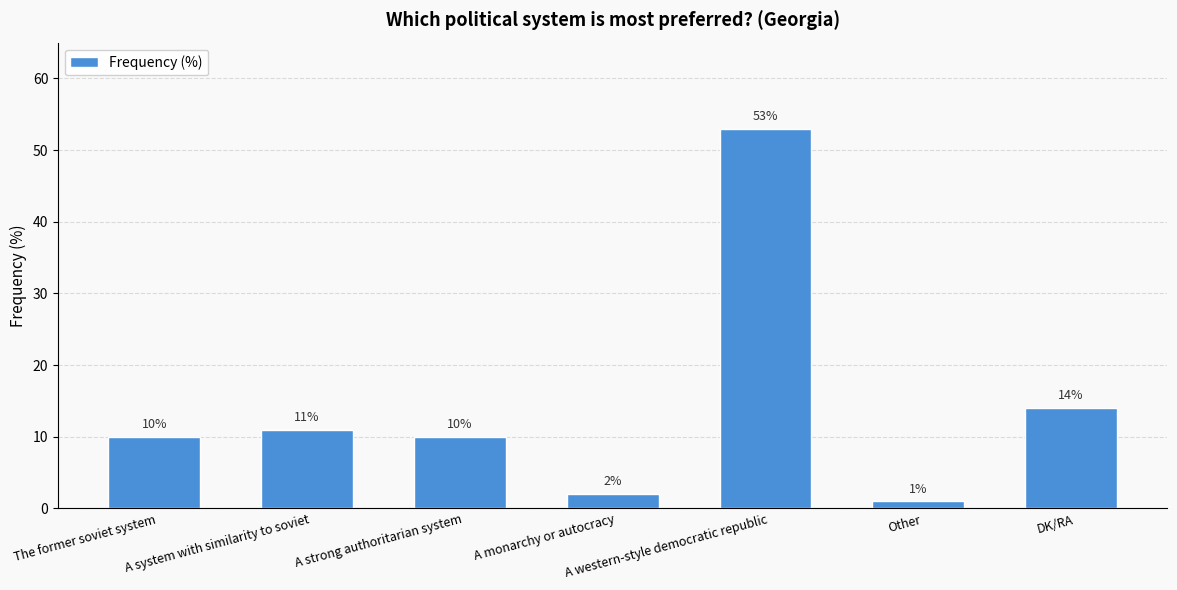

What is the average value?

14